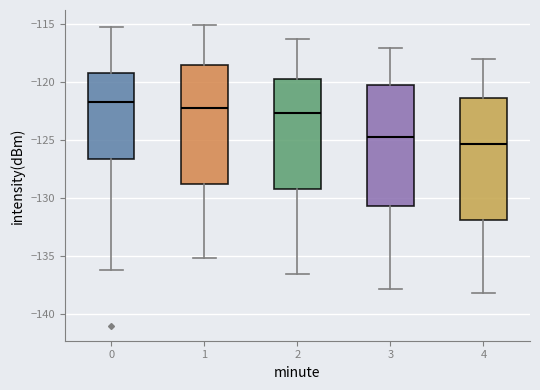

Which box's median line is the highest?

0